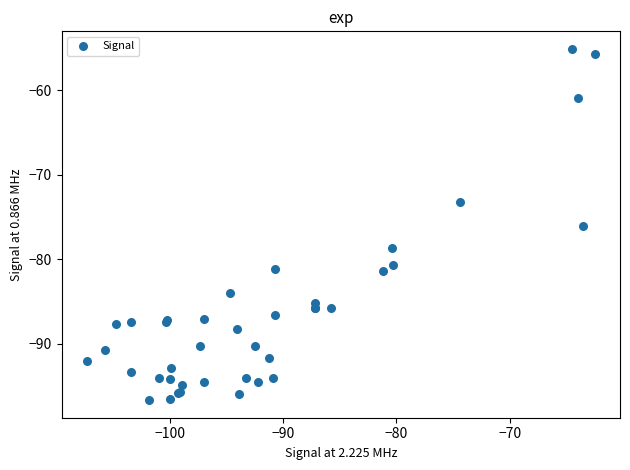

What Y value in the scatter plot is closest to -75?

-76.1